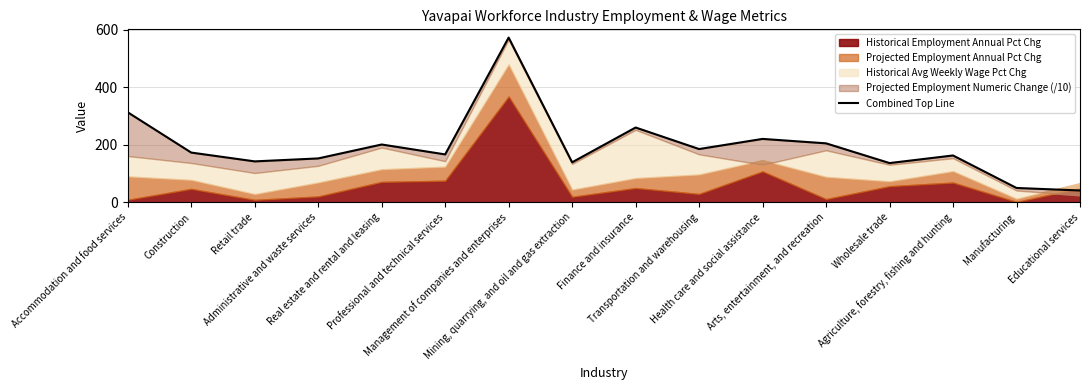

What is the change in value from Construction to Professional and technical services?

-6.4